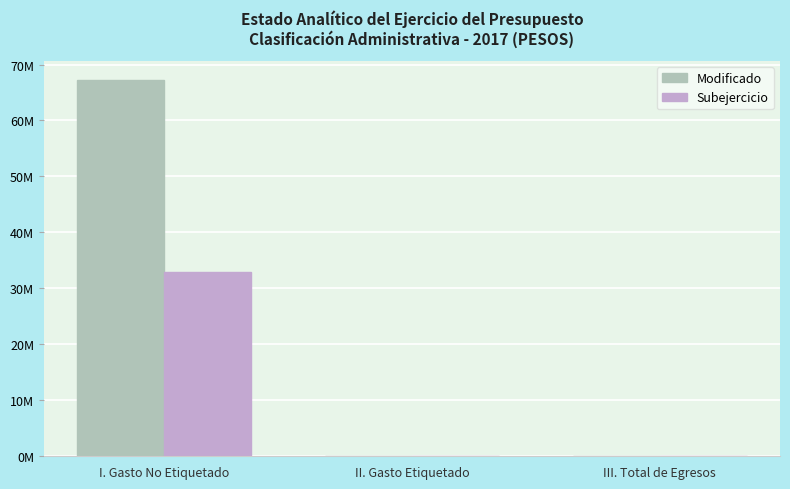

True or false: Subejercicio has a value of 0.0 at III. Total de Egresos.

True